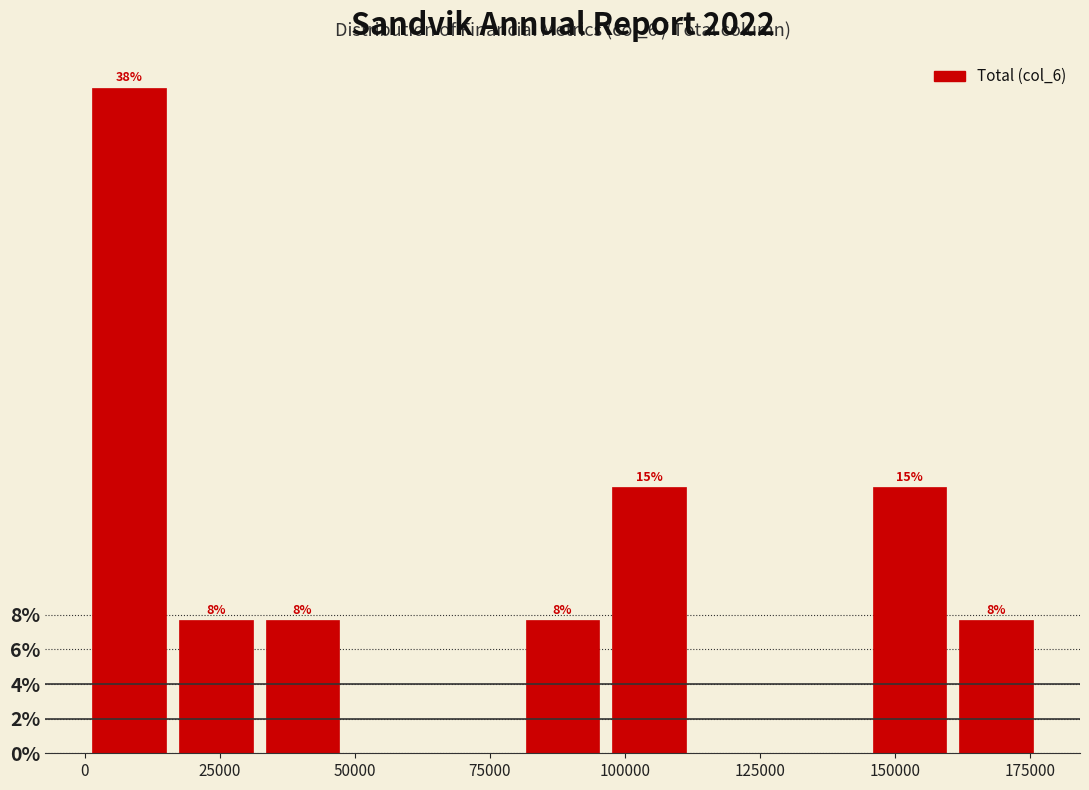

Around what value on the x-axis is the tallest bar? Give the approximate position of its centre, as read against the axis.

10000